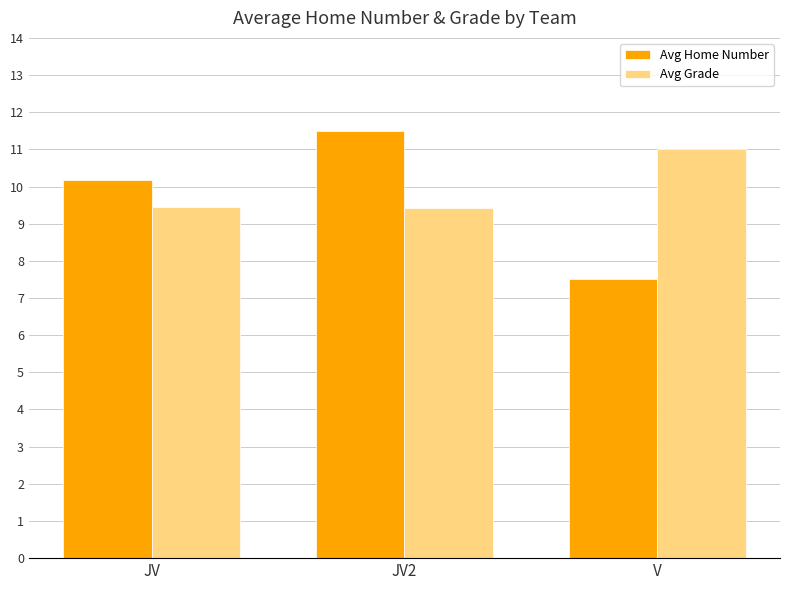

List the series in order of their peak value, lowest first.

Avg Grade, Avg Home Number